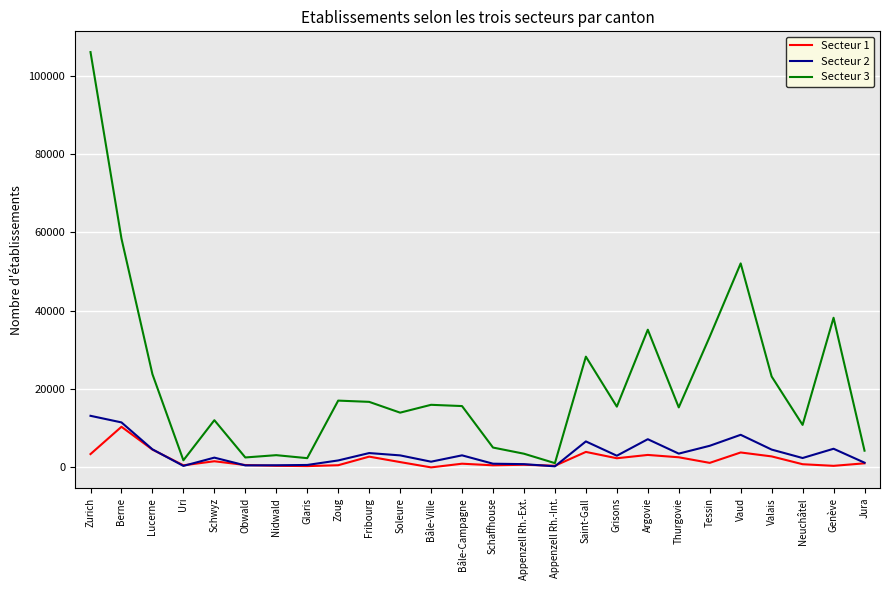

What are all the series names shown in the legend?

Secteur 1, Secteur 2, Secteur 3